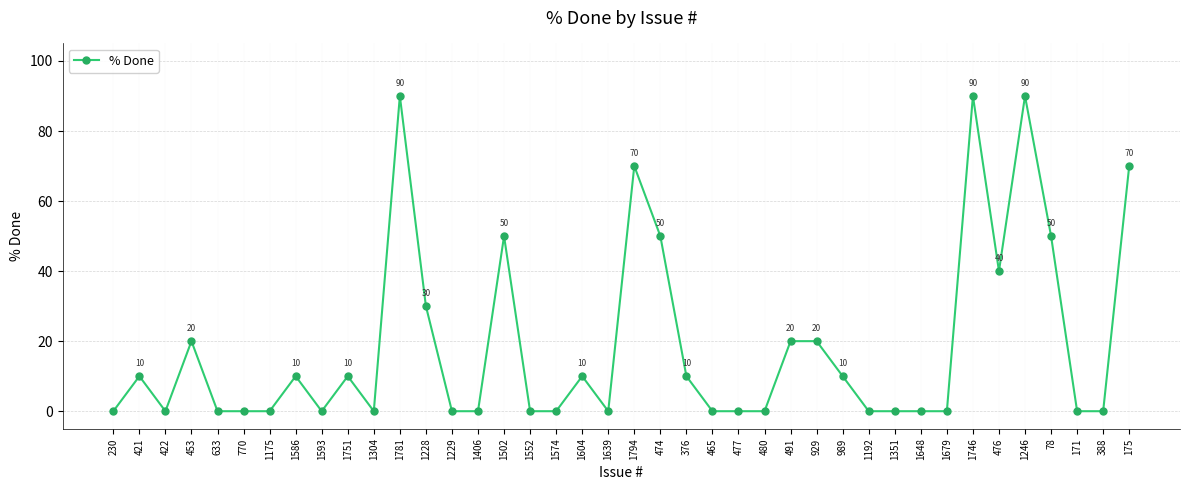

Is it true that the value at 453 is 20?

True